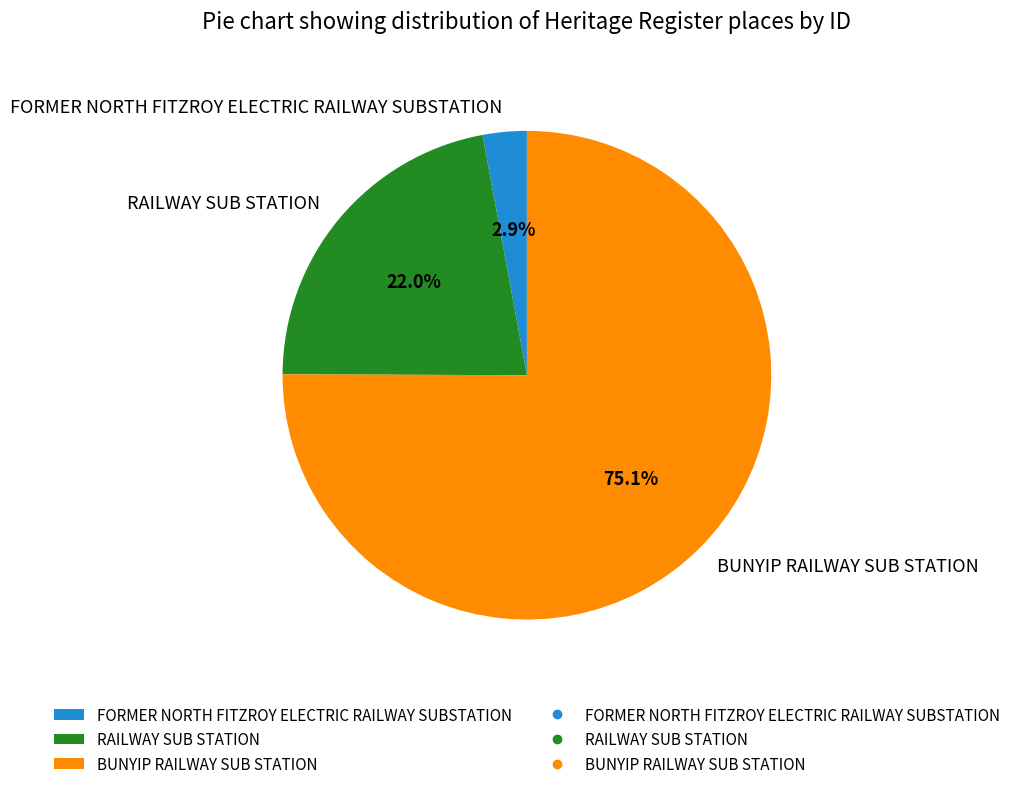

The FORMER NORTH FITZROY ELECTRIC RAILWAY SUBSTATION slice represents 3% of the pie. True or false?

True